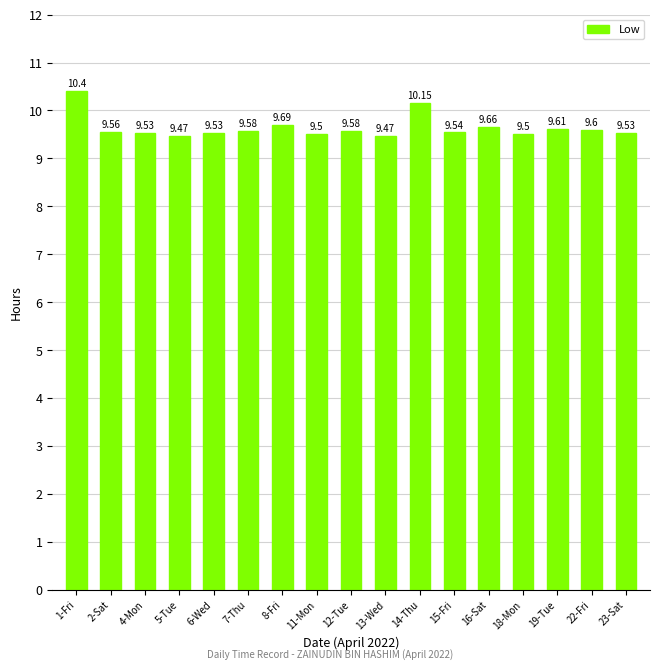

Which category has the highest value across all series?

1-Fri